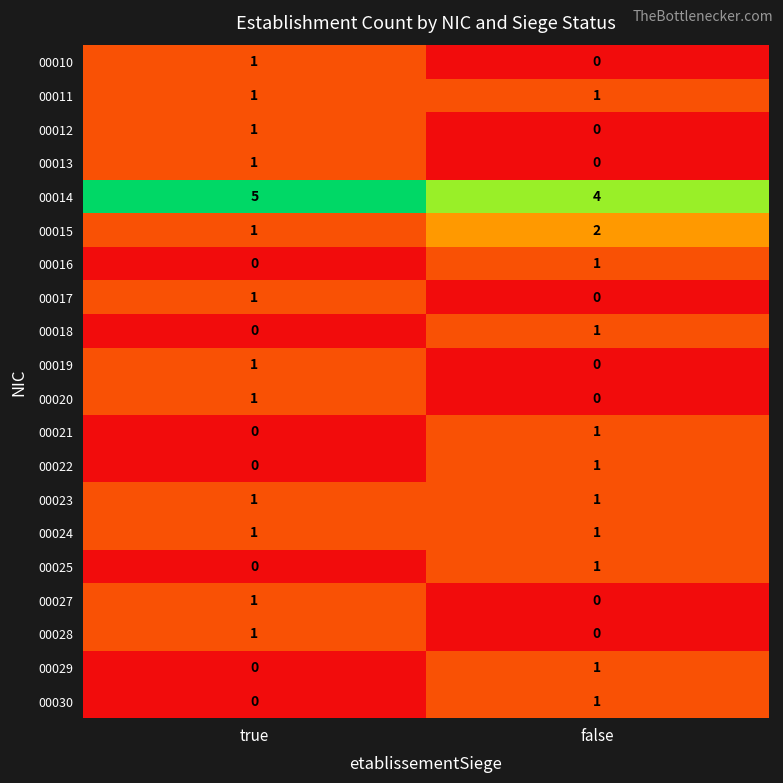

Is it true that 00029 equals 0 at true?

True